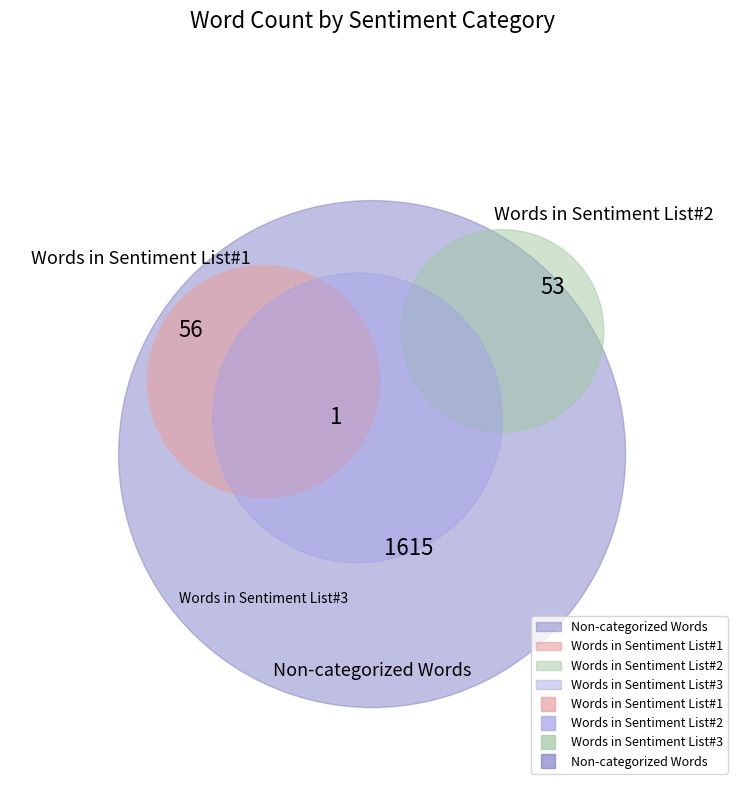

How much of the chart is everything except Non-categorized Words?

6.4%